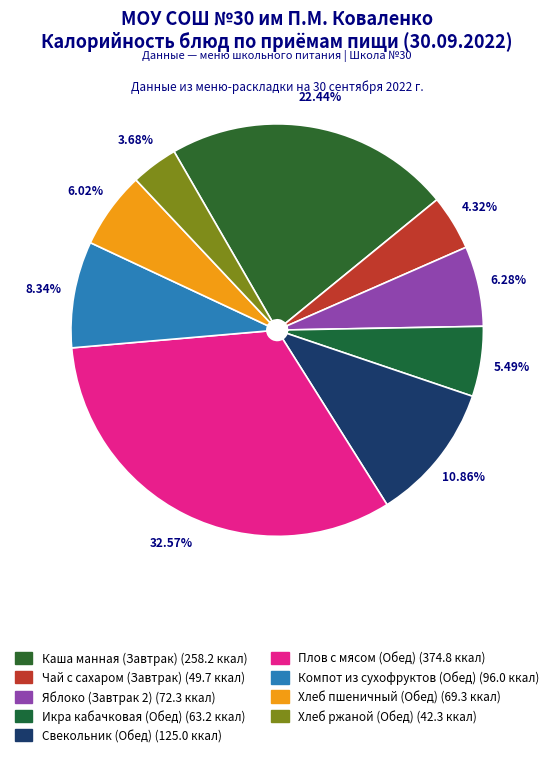

Is it true that Плов с мясом (Обед) is 23% of the pie?

False